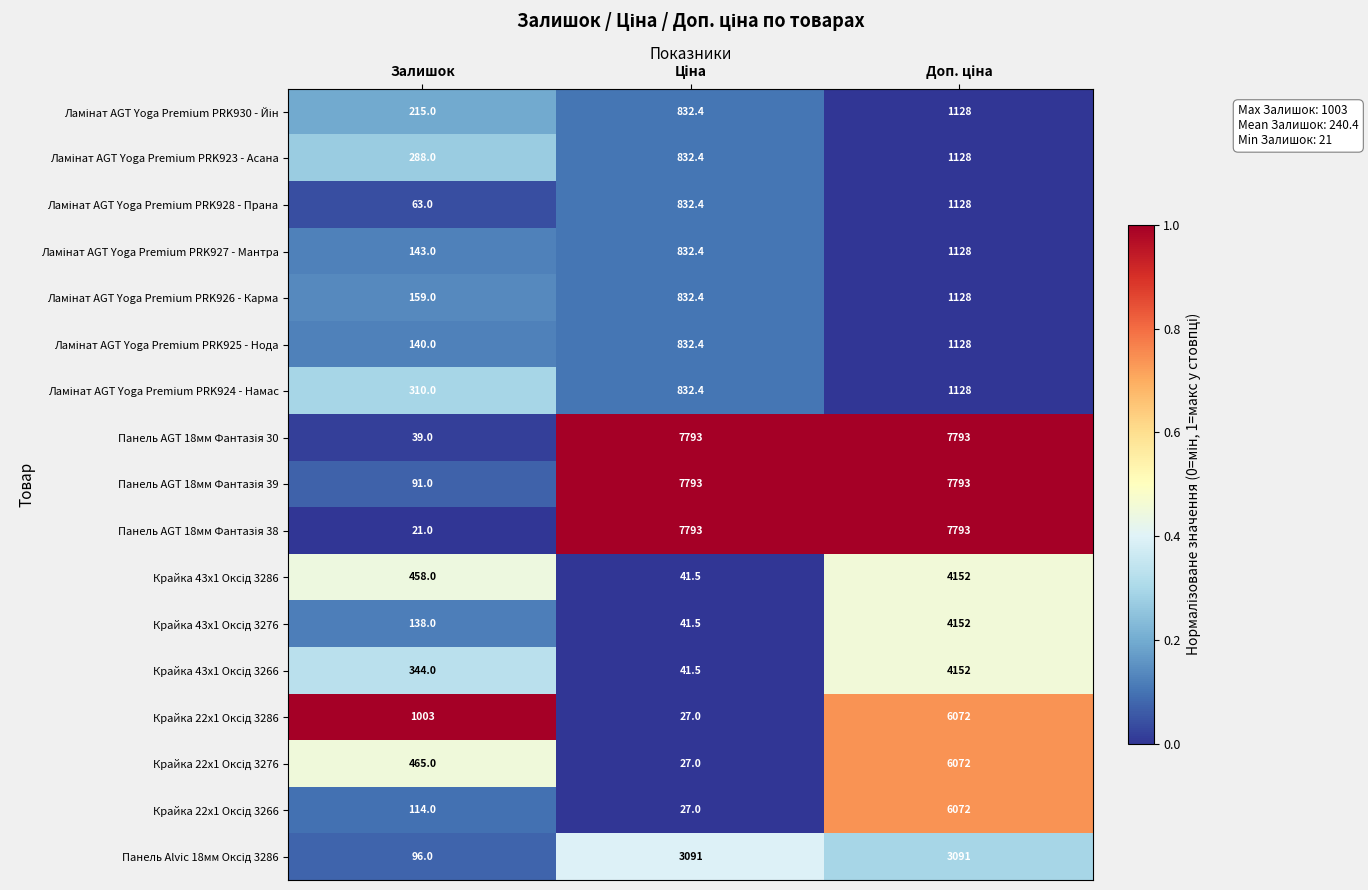

What is the spread (max minus min) of values at Залишок?

982.0